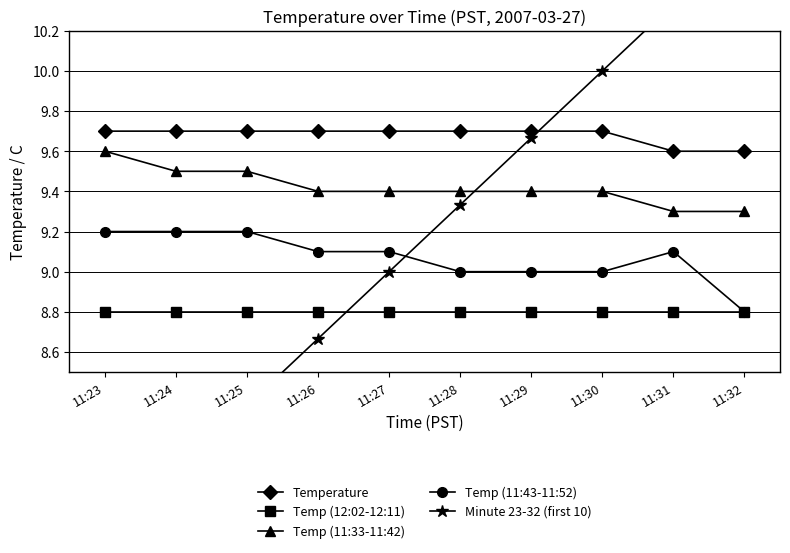

Count the number of categories in the chart.

10